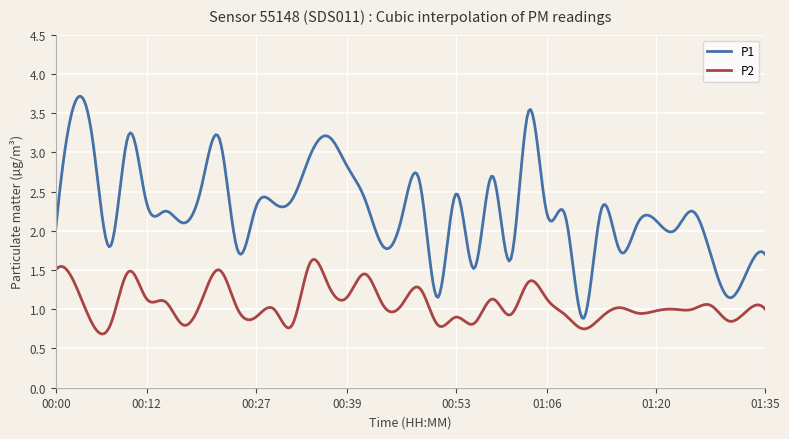

Which series has the largest total across all categories?

P1